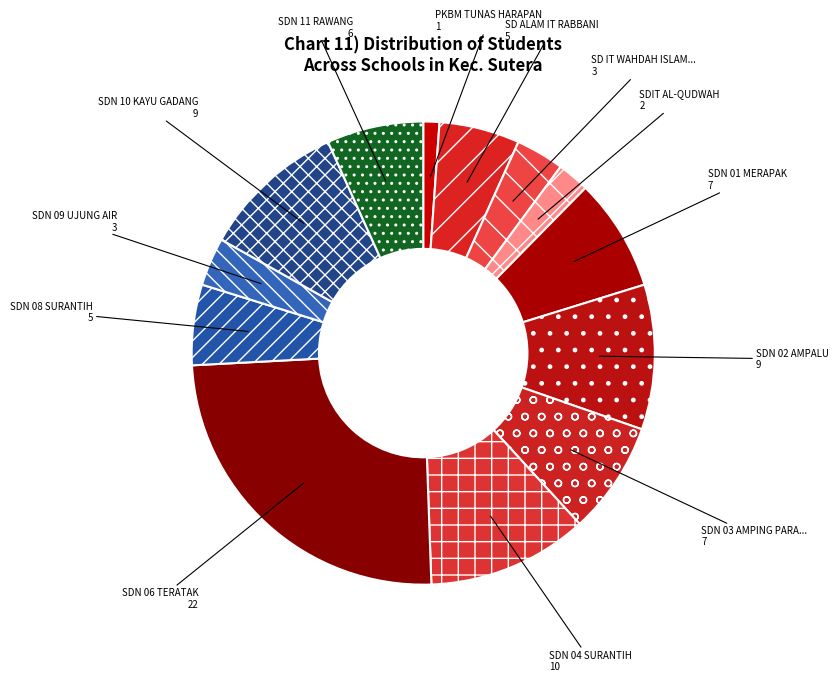

How many segments does this pie chart have?

13